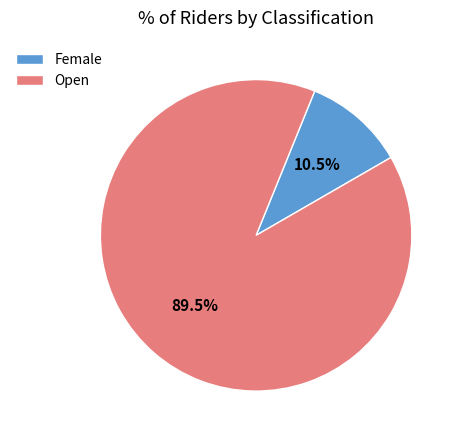

What is the ratio of the value at Female to the value at Open?

0.1